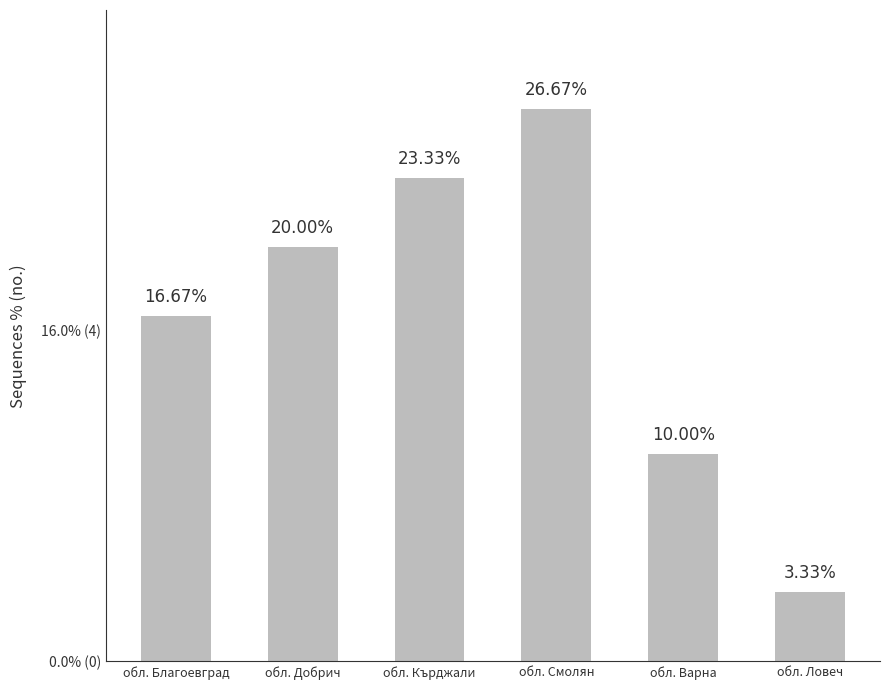

Are the bars horizontal?

No